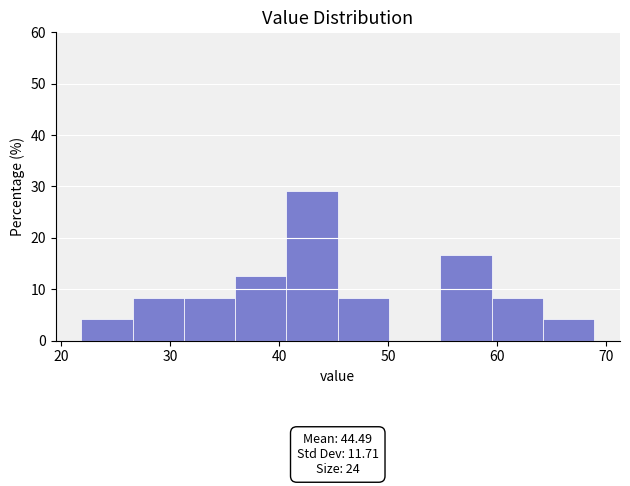

Which range on the x-axis has the tallest bar?

41 to 45